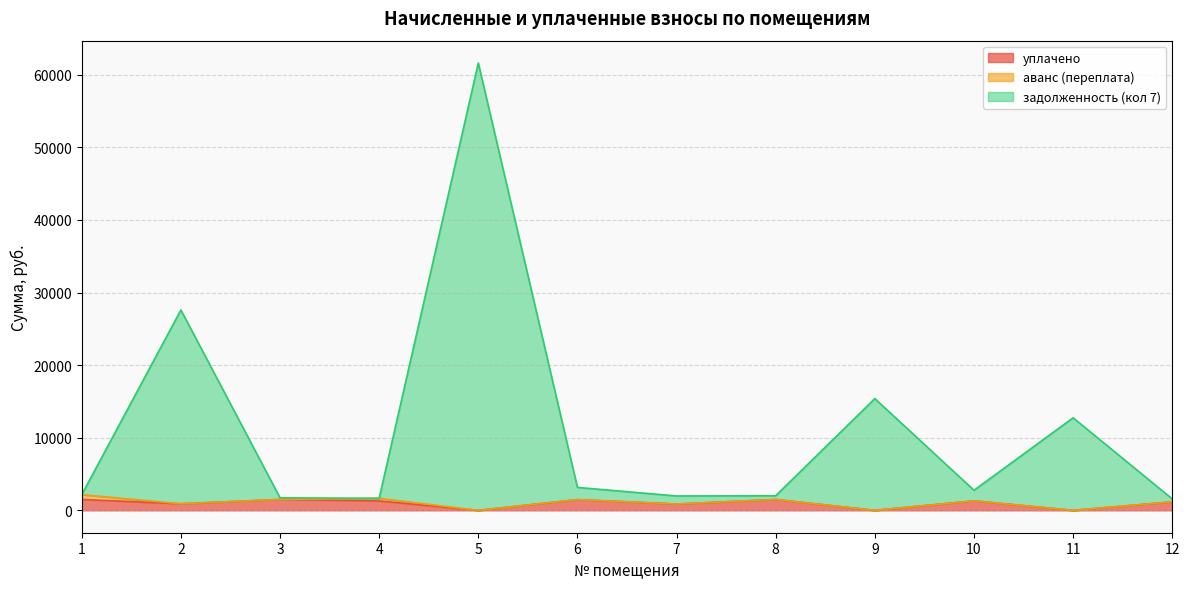

What is the difference between the уплачено values at 12 and 3?

332.0